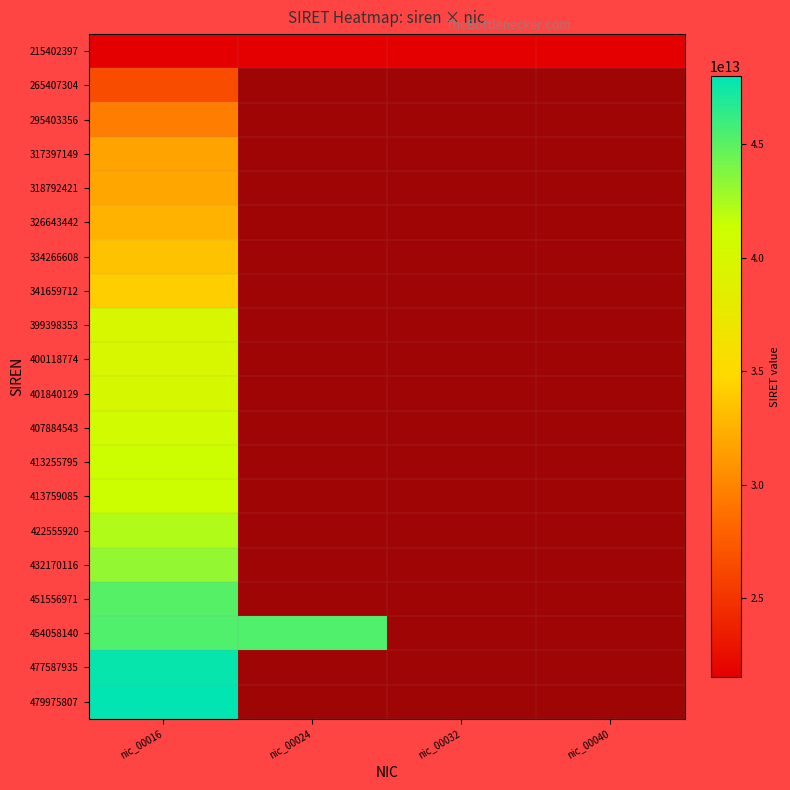

Between nic_00016 and nic_00024, which is larger?

nic_00024